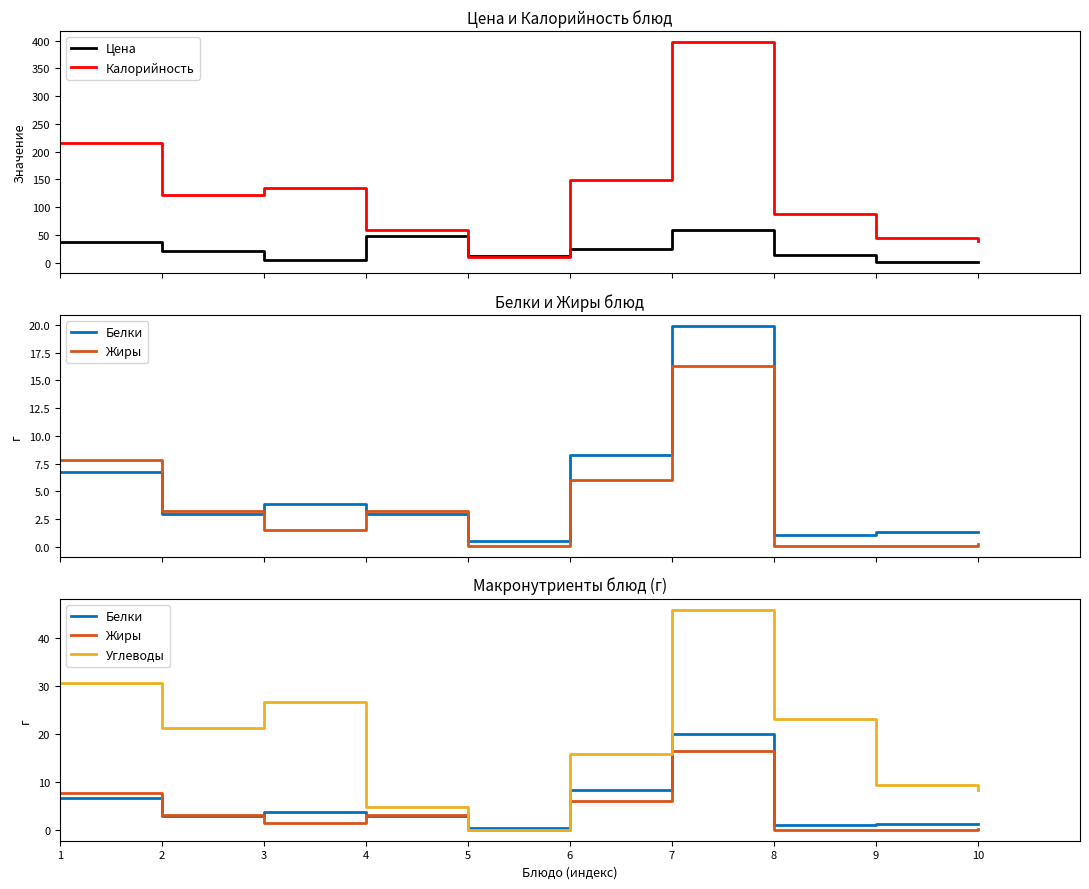

True or false: Цена has a value of 48.0 at 4.

True